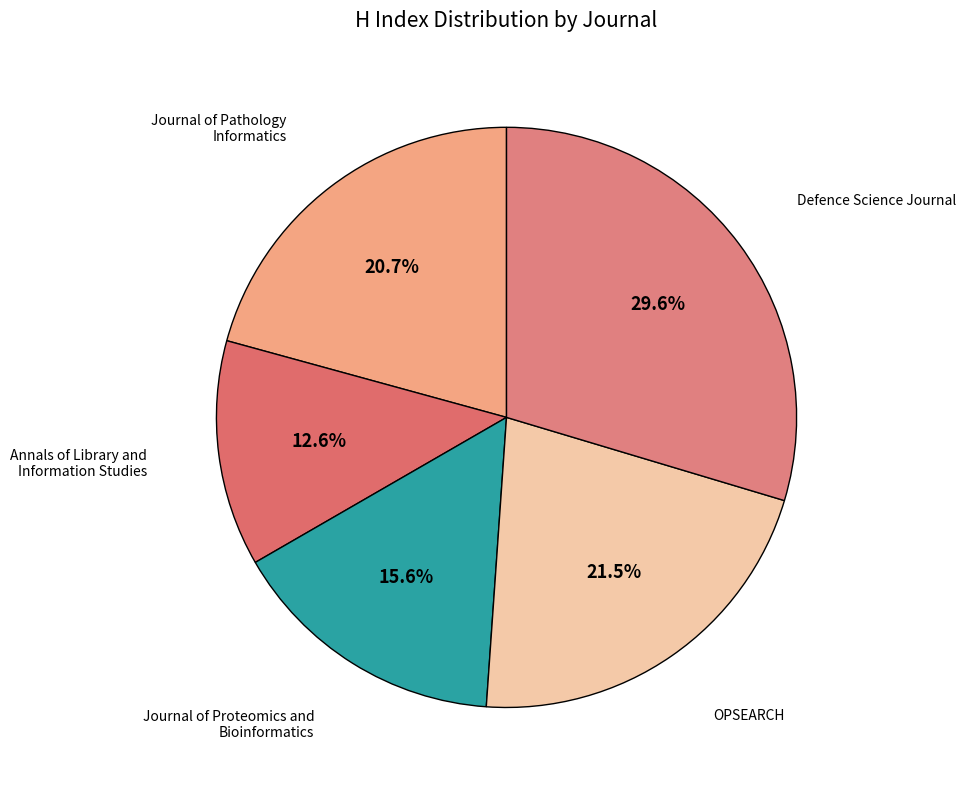

Count the number of slices in the pie.

5